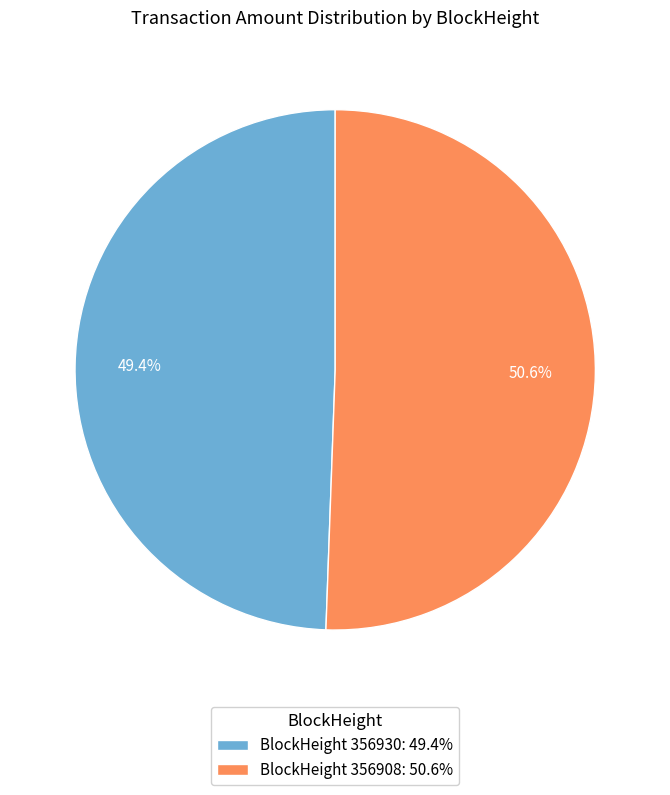

How many slices are in this pie chart?

2